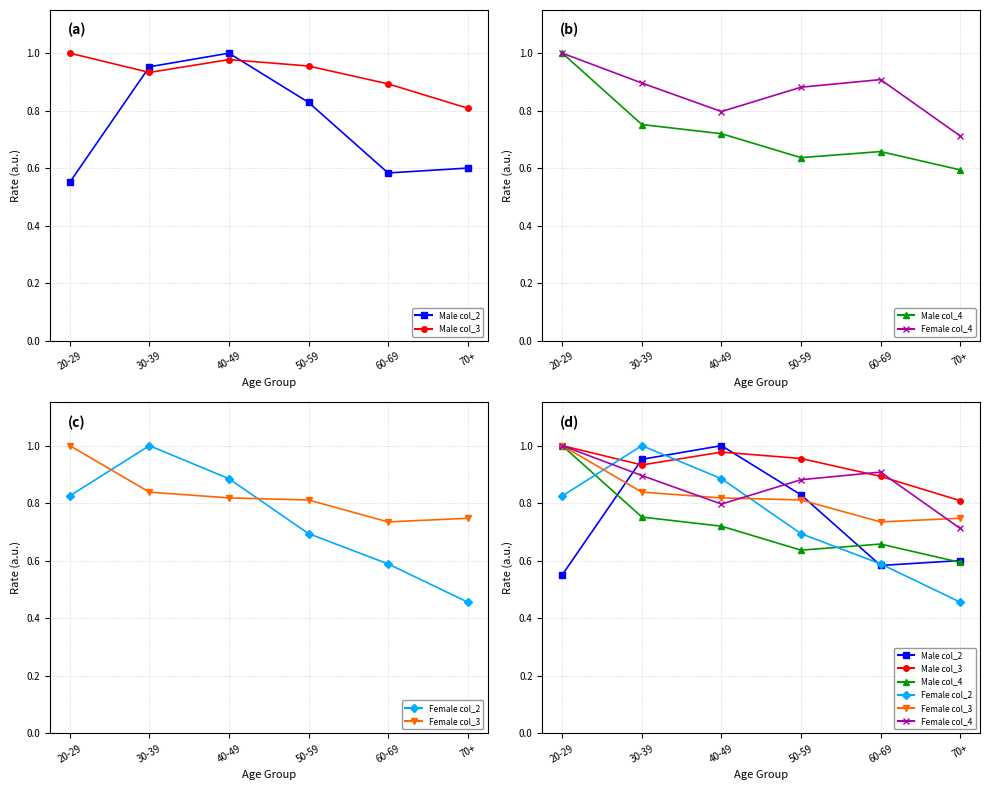

True or false: Male col_4 and Male col_3 cross at least once.

False